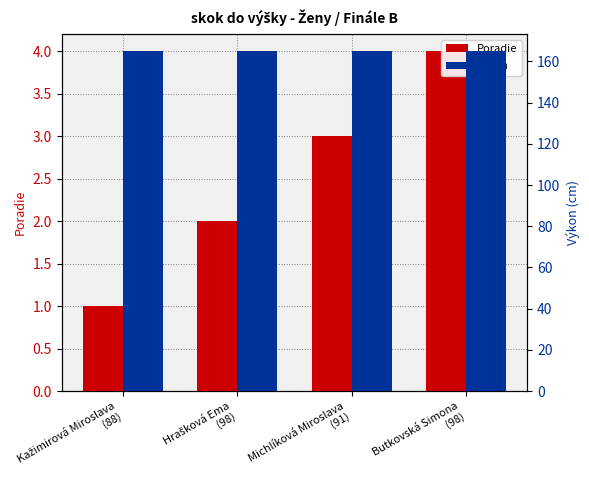

What is the highest value of the Poradie series?

4